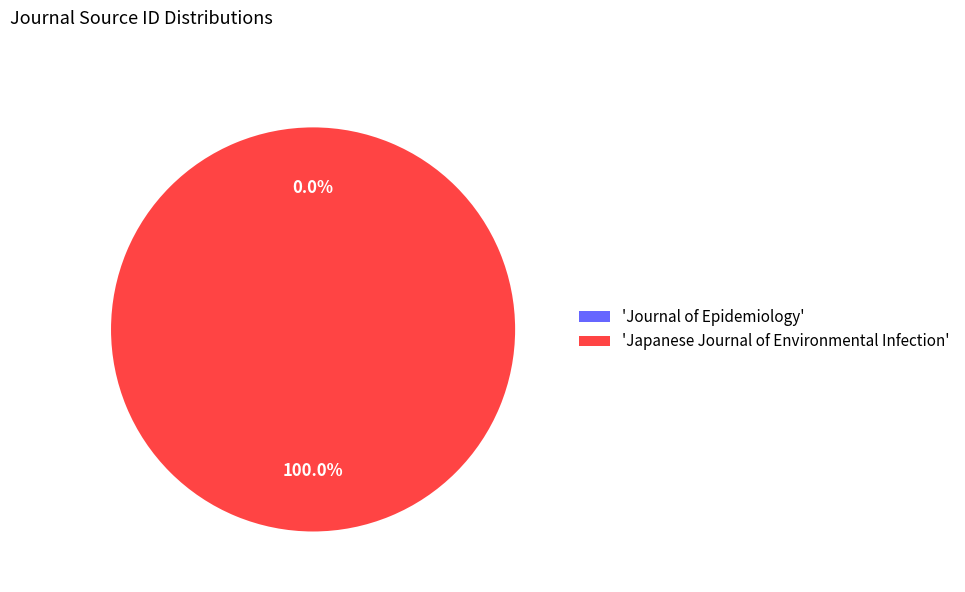

What is the largest slice in the pie chart?

'Japanese Journal of Environmental Infection'